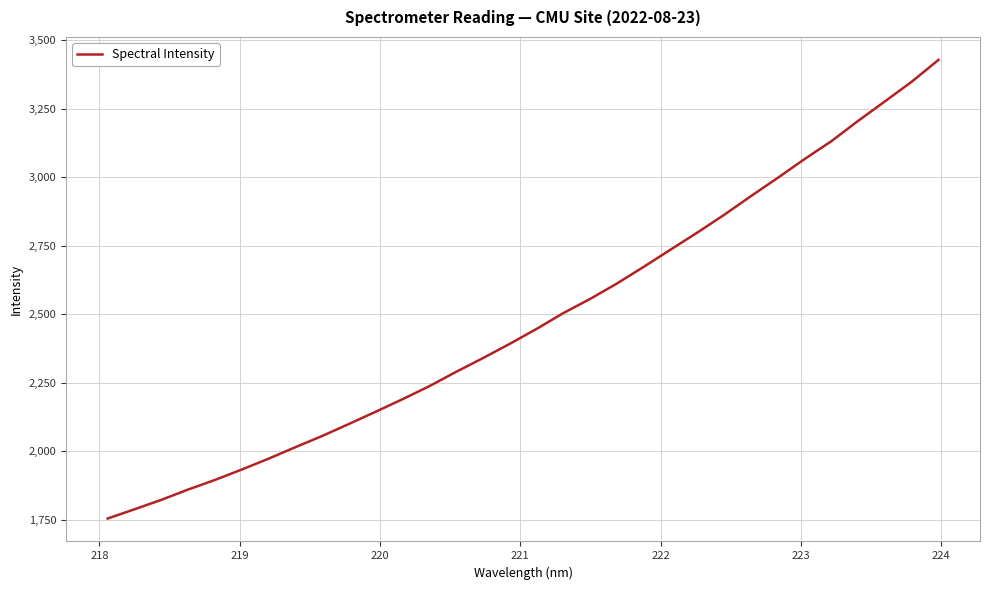

What is the smallest value displayed?

1754.9